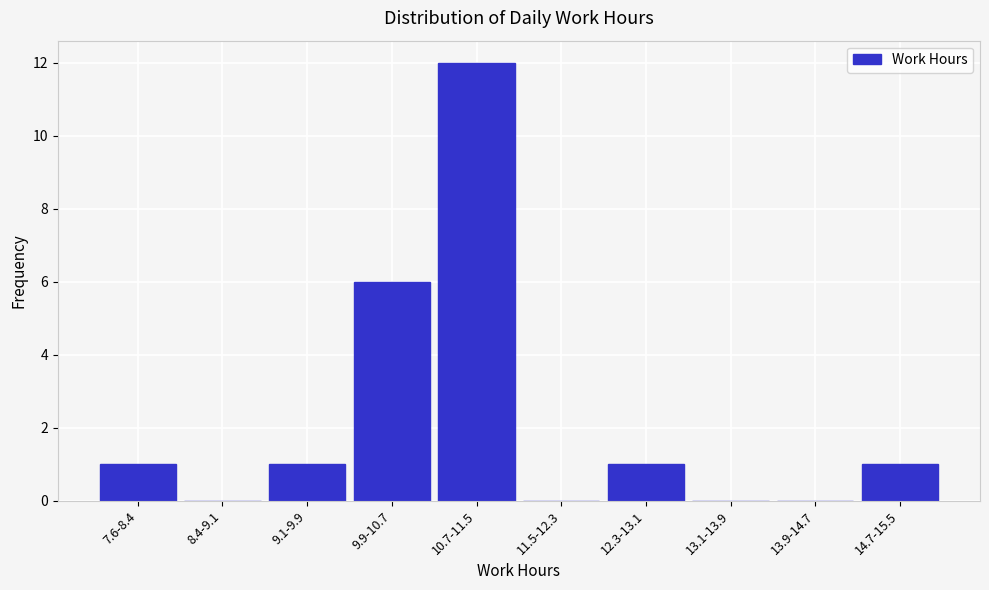

Reading right to left, what are all the values shown in this chart?

14.7-15.5=1	13.9-14.7=0	13.1-13.9=0	12.3-13.1=1	11.5-12.3=0	10.7-11.5=12	9.9-10.7=6	9.1-9.9=1	8.4-9.1=0	7.6-8.4=1